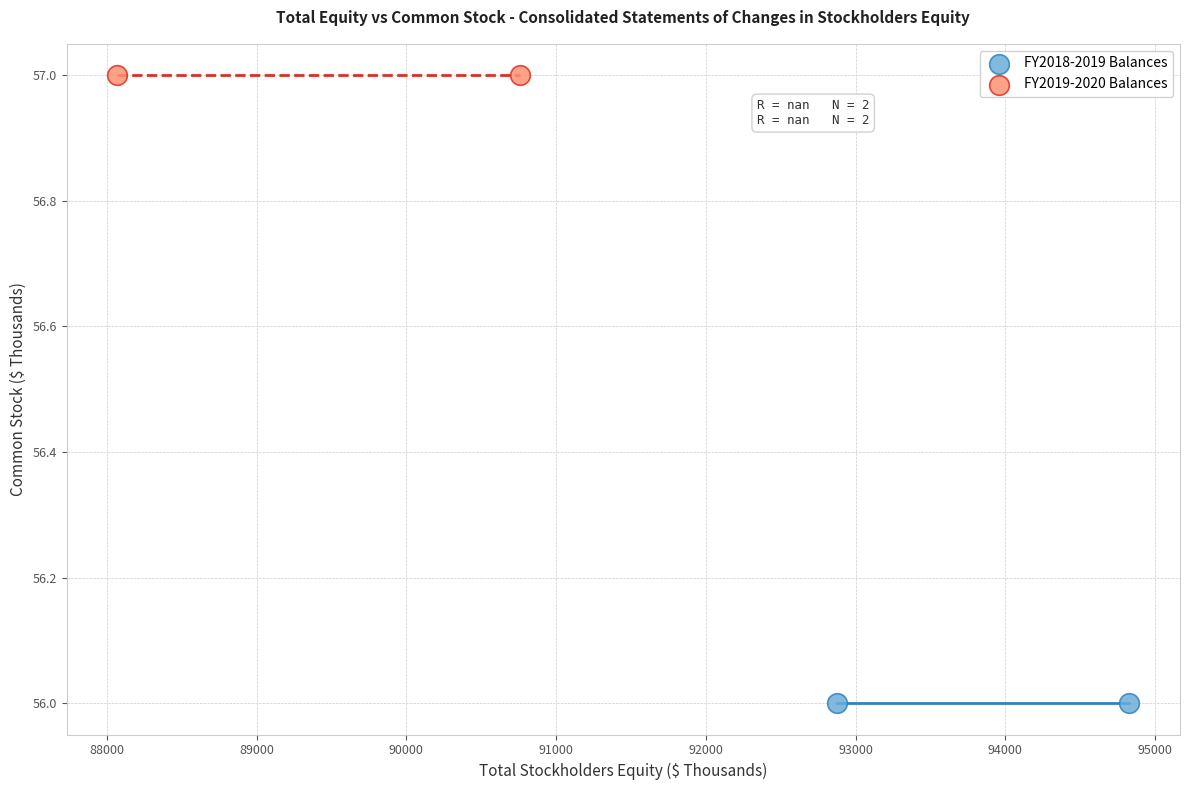

Which series contains the highest Y value?

FY2019-2020 Balances